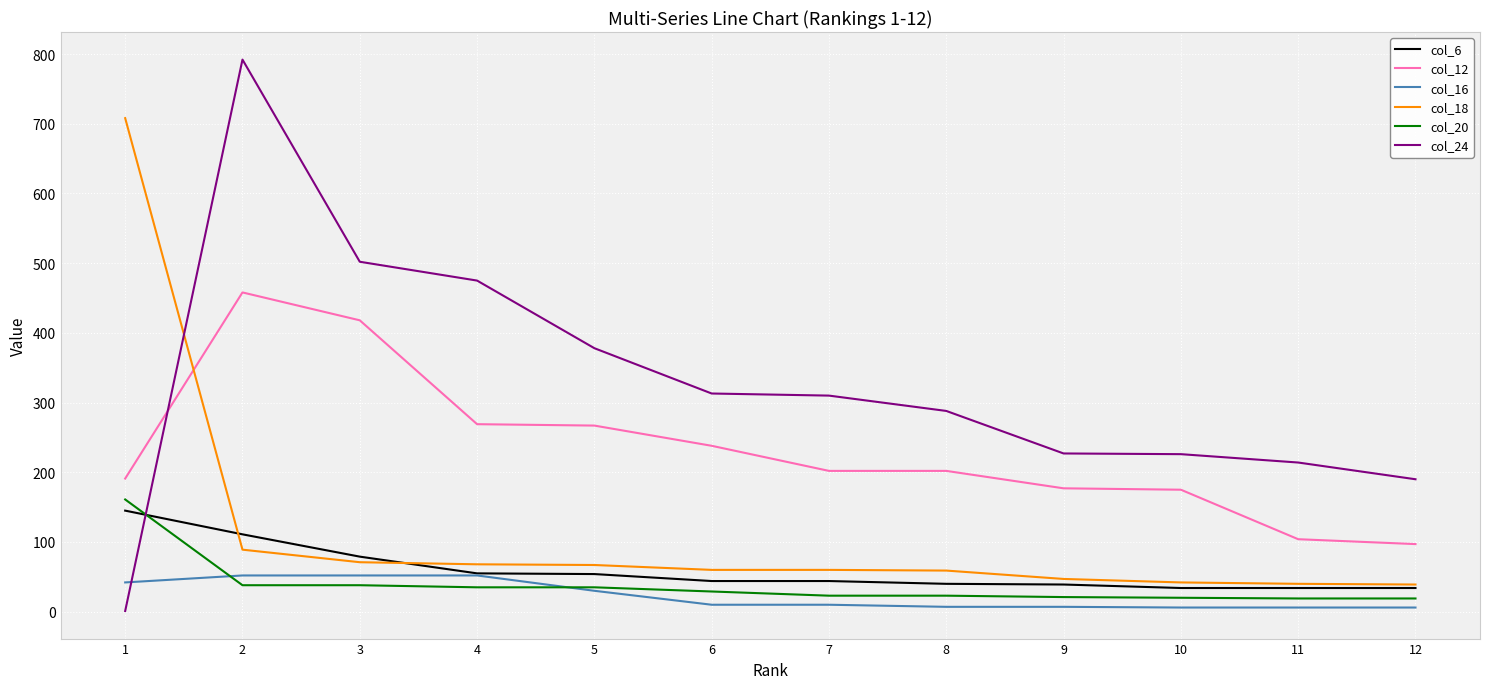

The value of col_12 at 10 is 175. True or false?

True